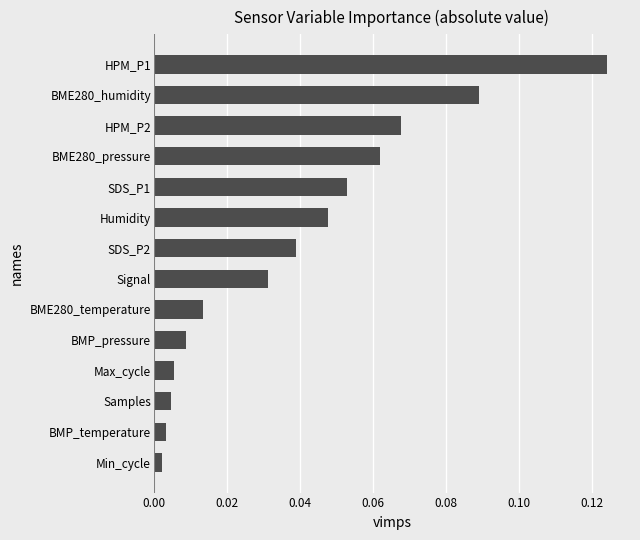

At which category does the chart reach its peak across all series?

HPM_P1